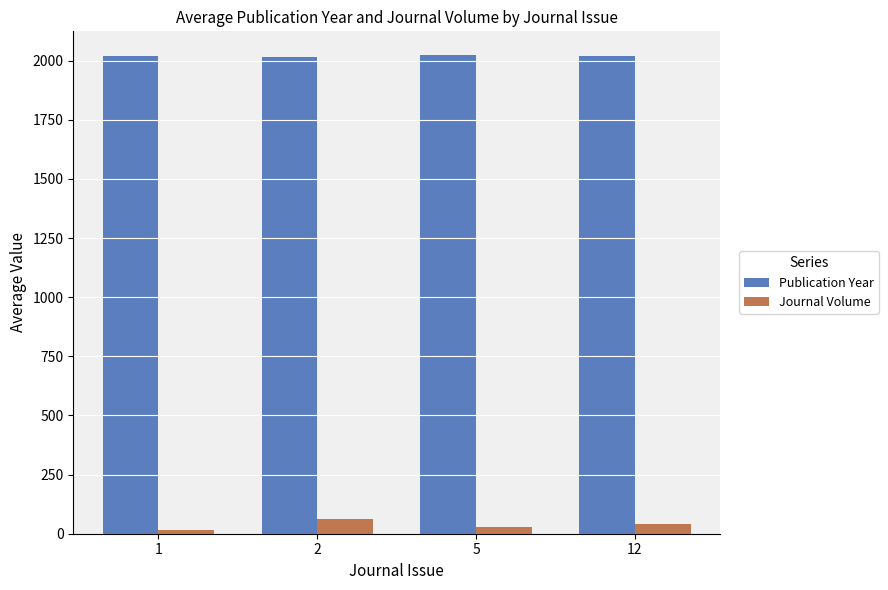

What are all the series names shown in the legend?

Publication Year, Journal Volume